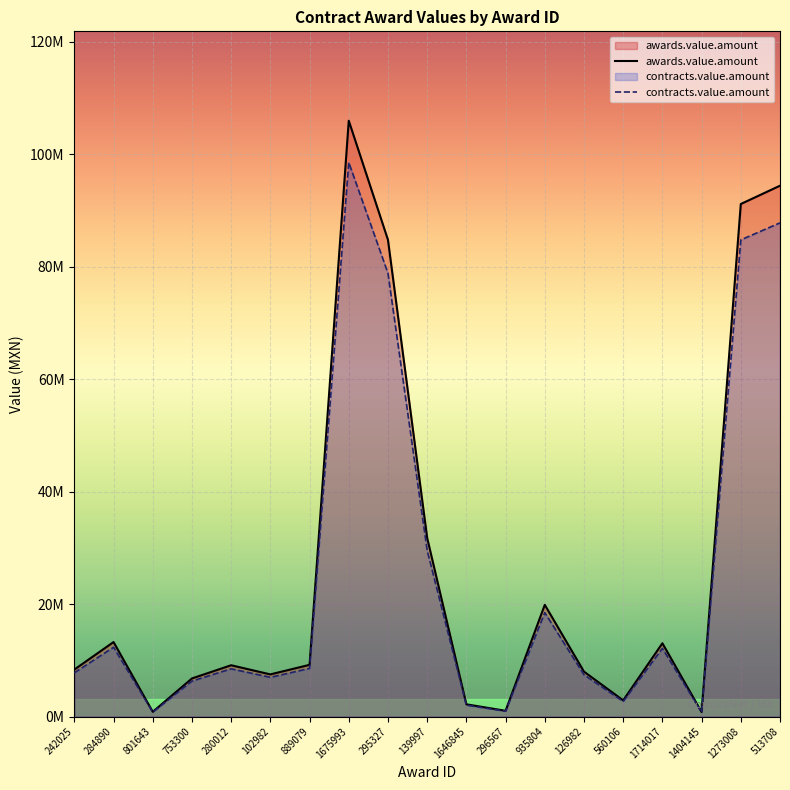

True or false: awards.value.amount and contracts.value.amount intersect in this chart.

False